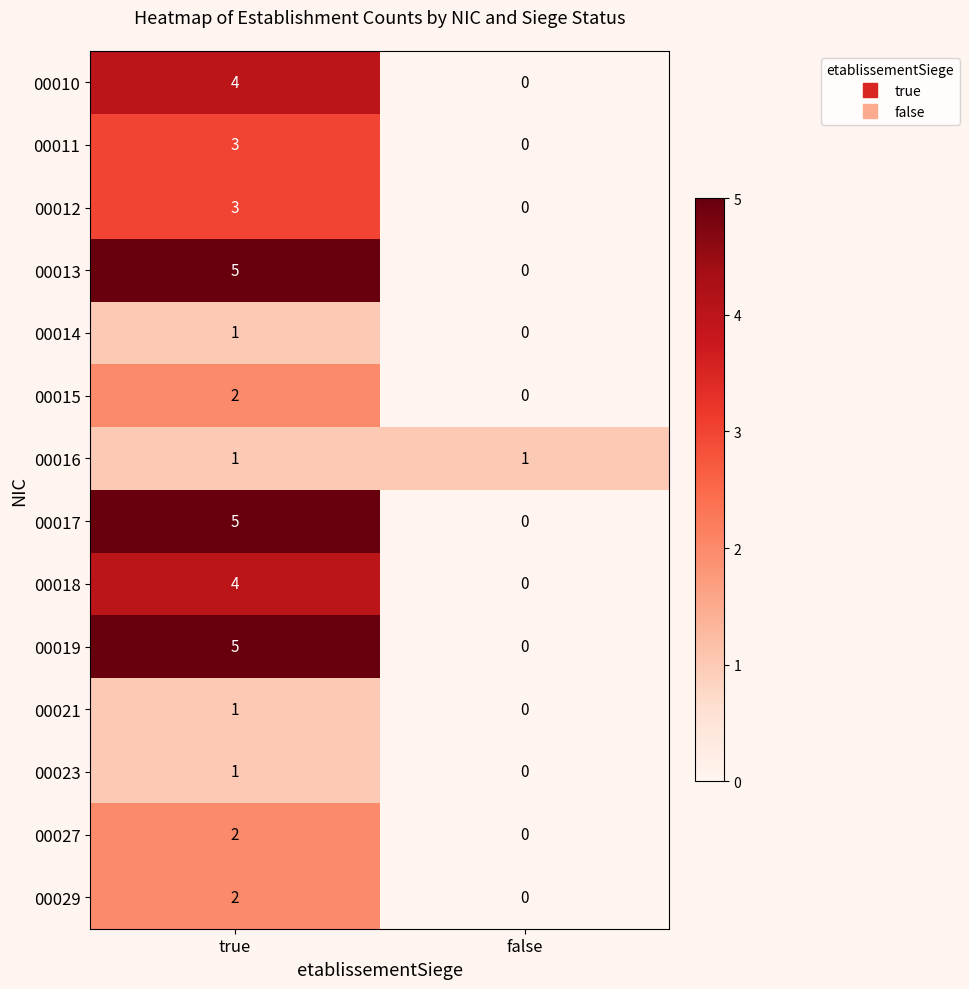

What is the sum of all 00011 values?

3